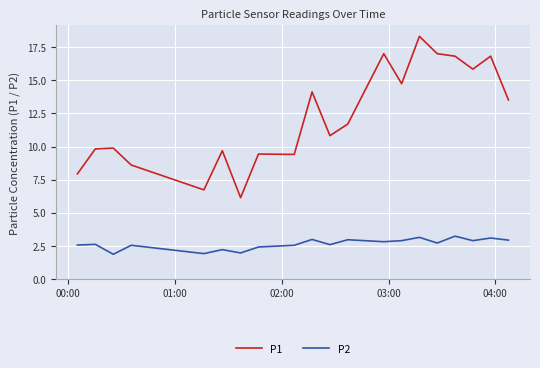

What is the difference between the maximum and minimum values in the P1 series?

12.2